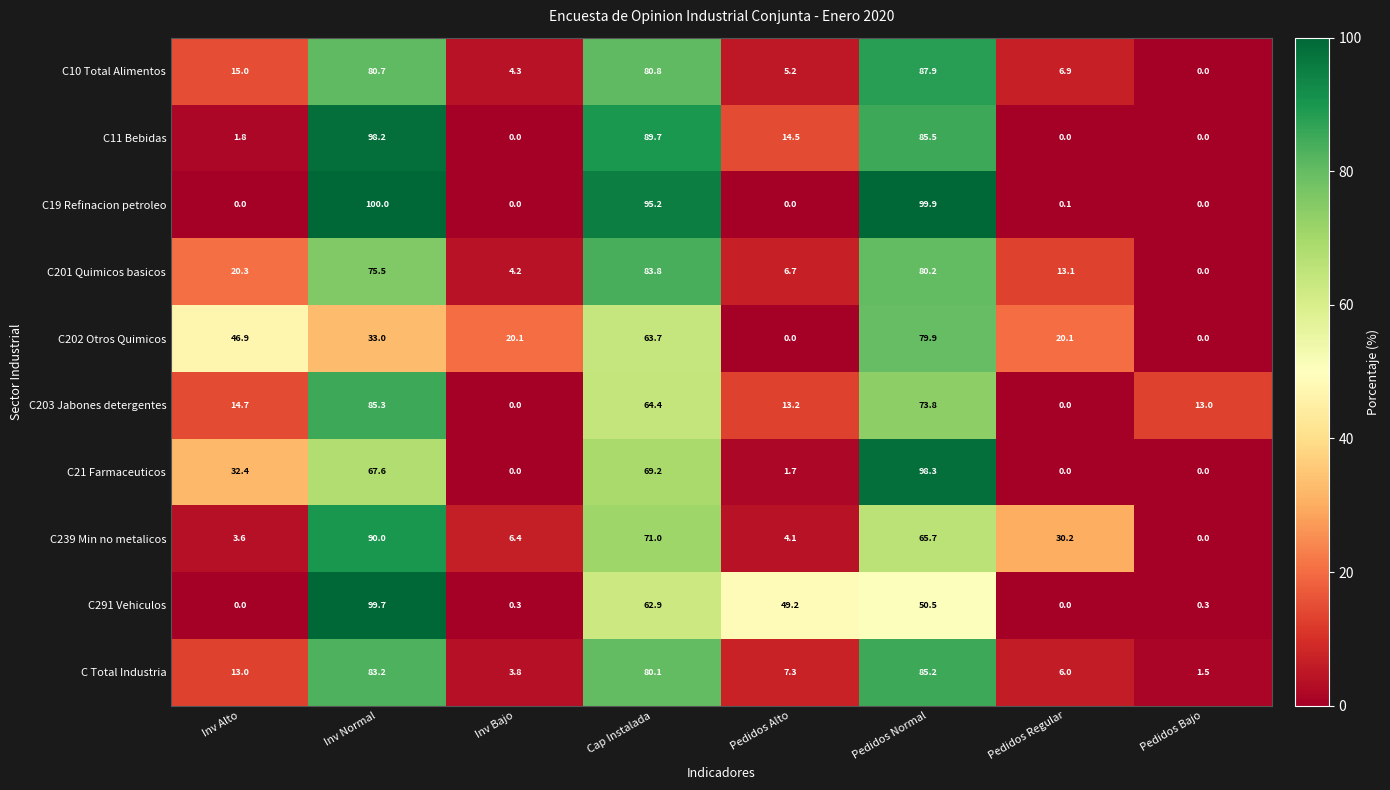

What is the difference between the maximum and minimum values in the C291 Vehiculos series?

99.7